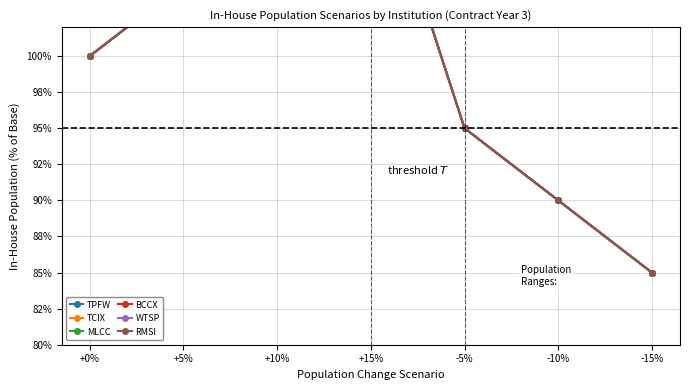

Read the MLCC value at -15%.

85.0